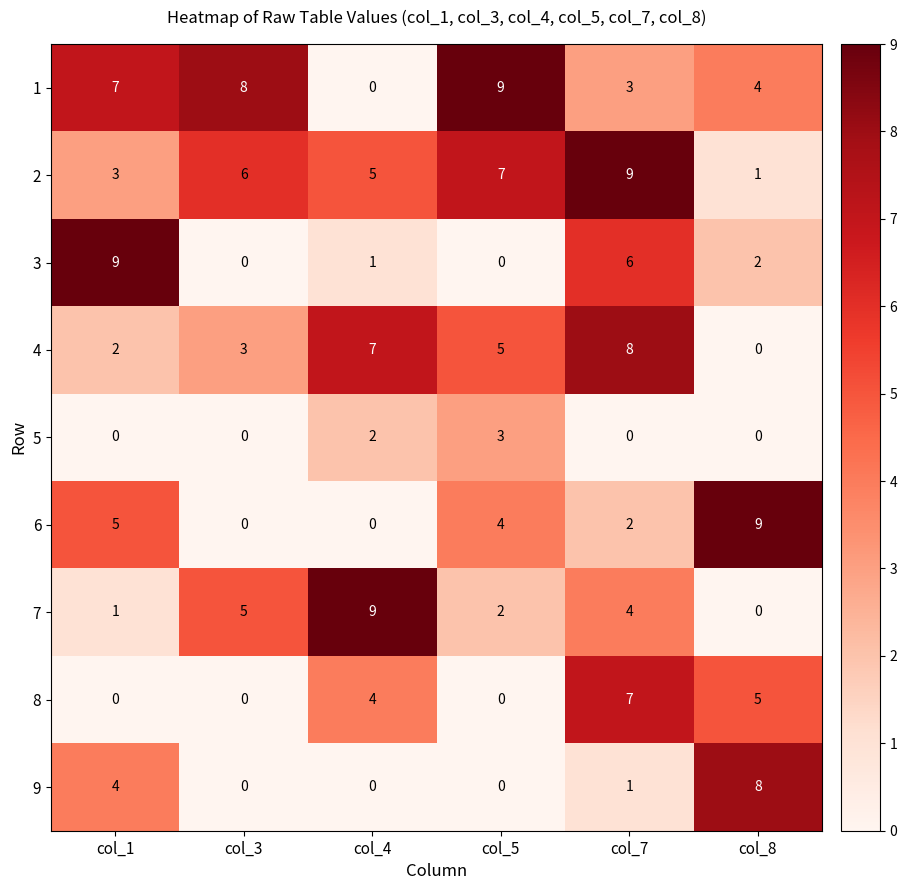

What is the sum of all 7 values?

21